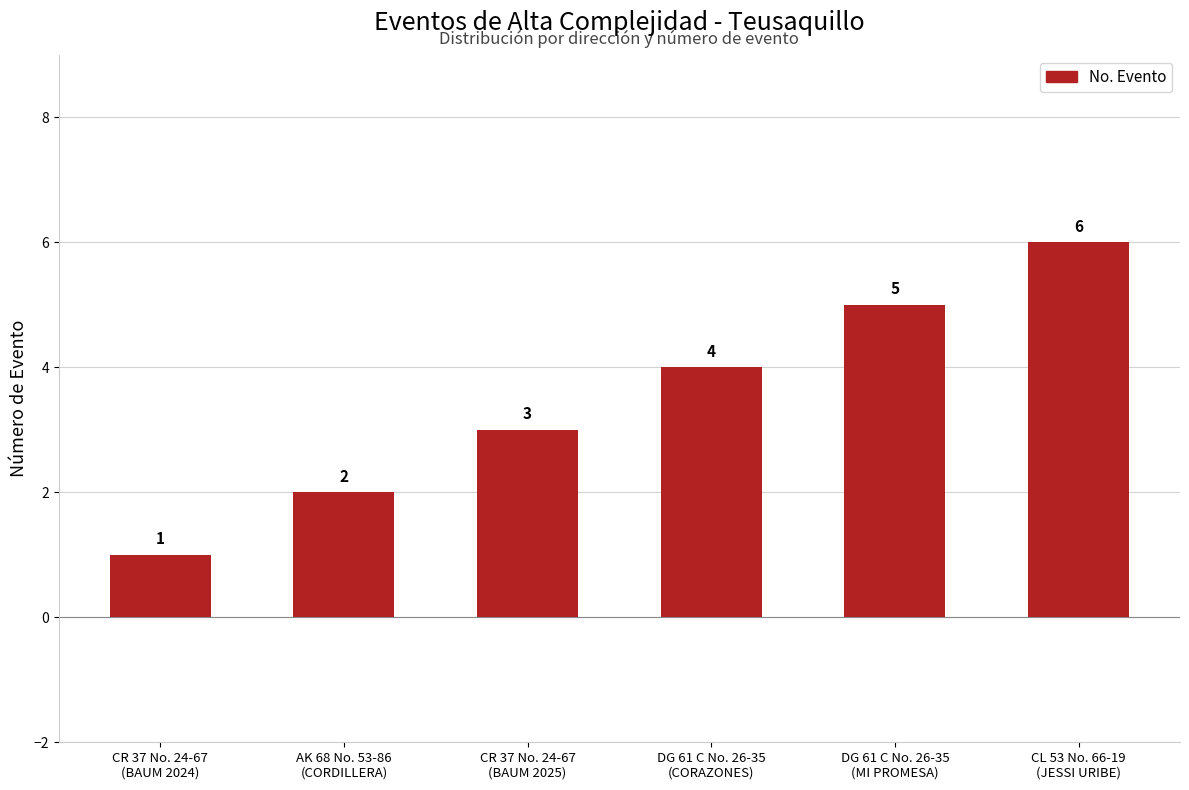

What is the maximum value shown in the chart?

6